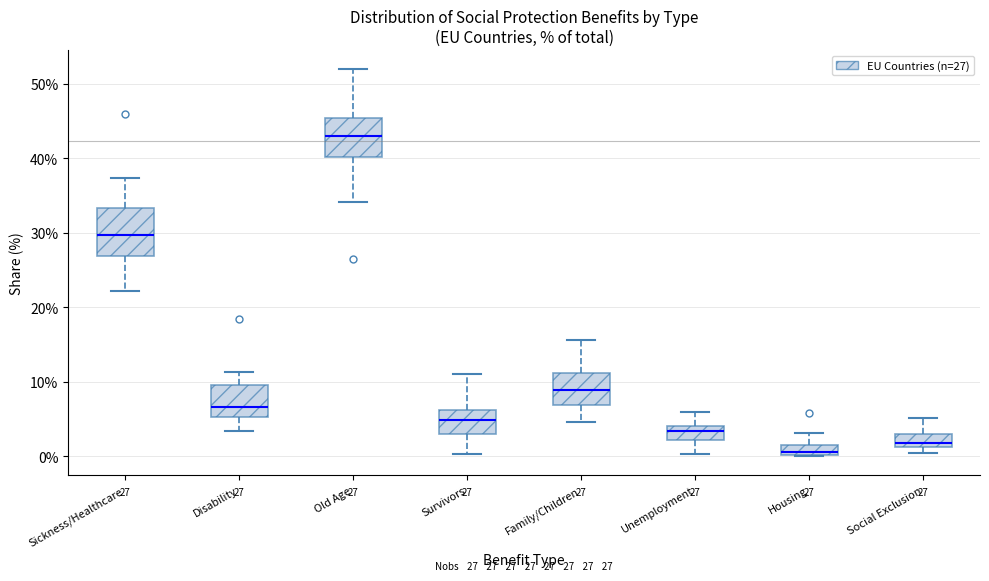

Which box's median line is the highest?

Old Age